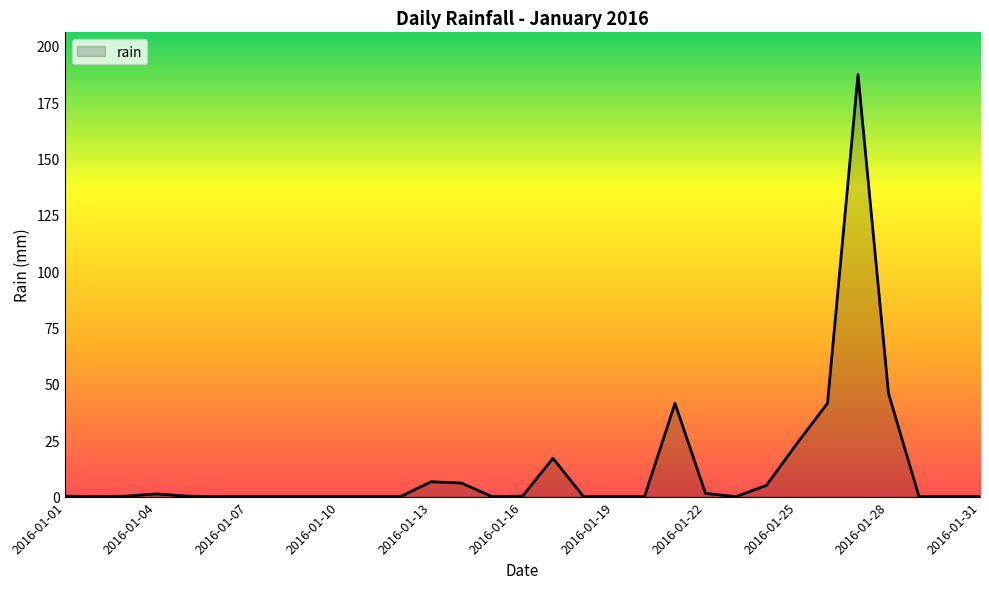

Which label corresponds to the largest value in the chart?

2016-01-27